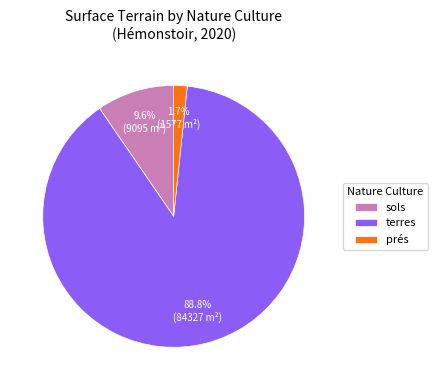

Which category has the biggest portion of the pie?

terres